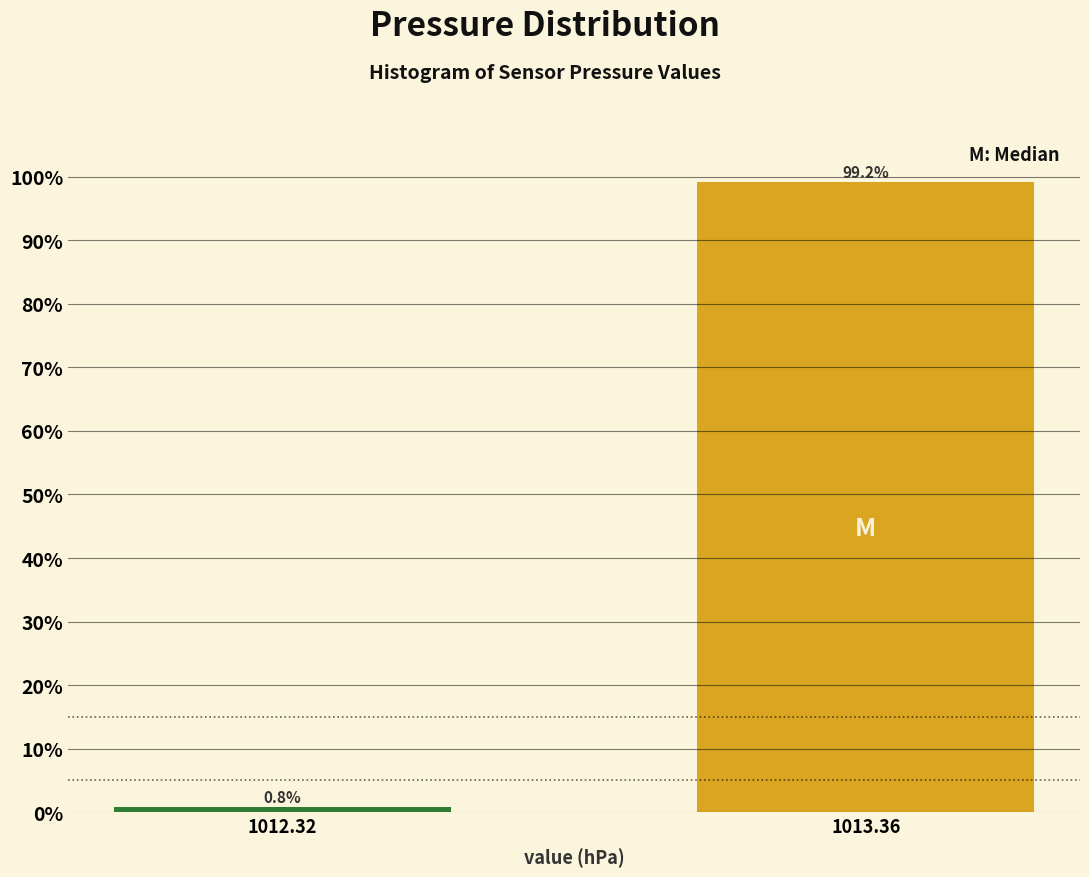

Reading right to left, what are all the values shown in this chart?

1013.36=99.2	1012.32=0.8